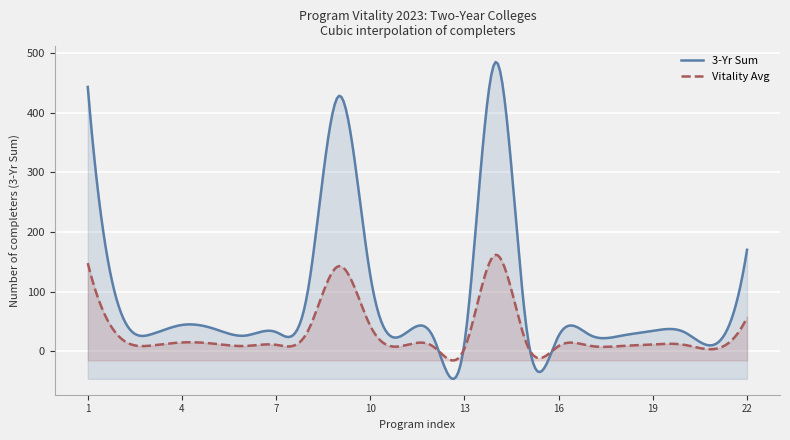

What value does the 3-Yr Sum series have at 20?

32.0